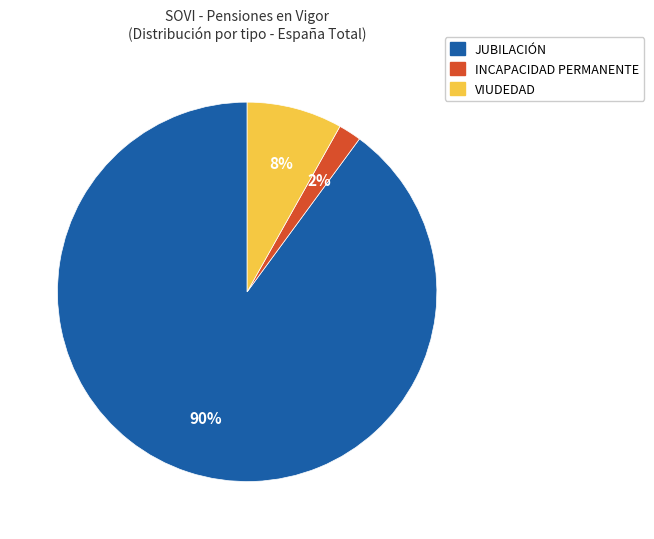

Count the number of slices in the pie.

3